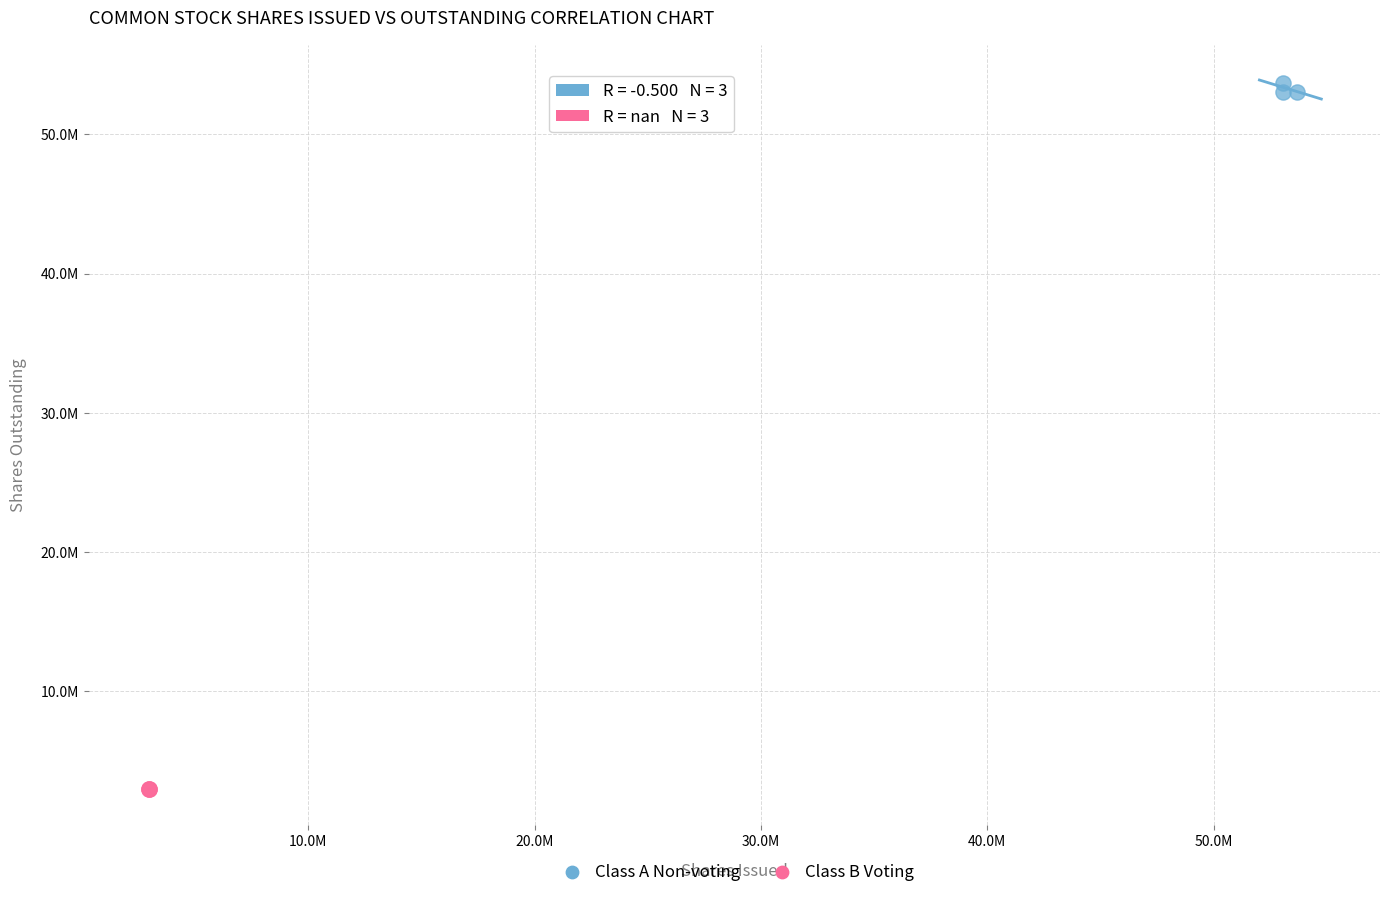

What are all the series names shown in the legend?

Class A Non-voting, Class B Voting